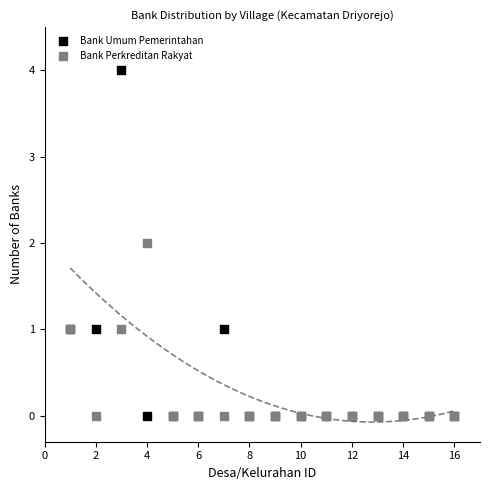

What is the X range (max minus min) for the scatter plot?

15